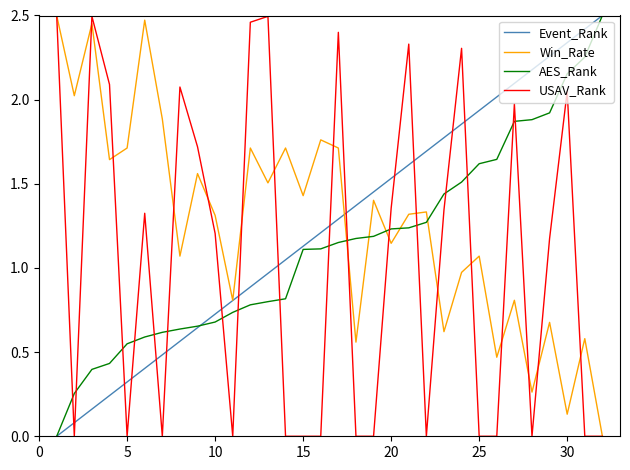

Which series ends up on top after the final intersection of Event_Rank and USAV_Rank?

Event_Rank